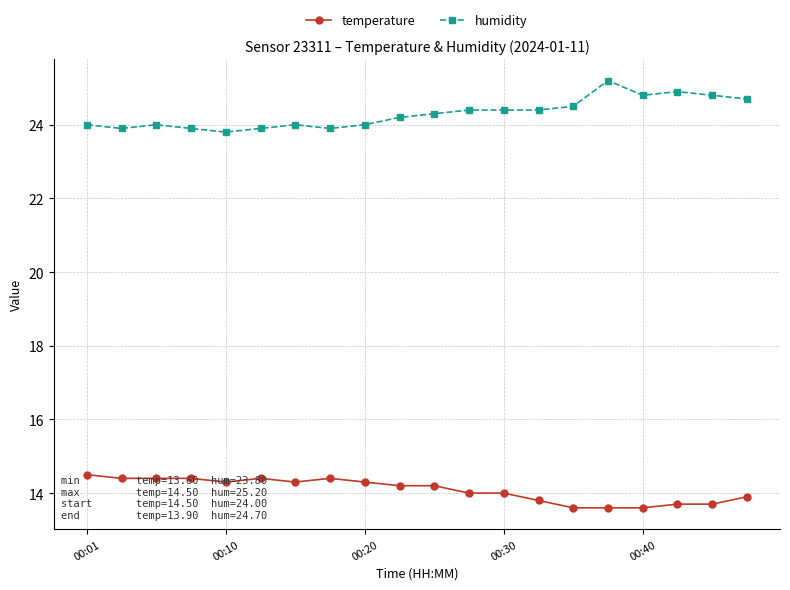

What is the difference between the maximum and minimum values in the temperature series?

0.9